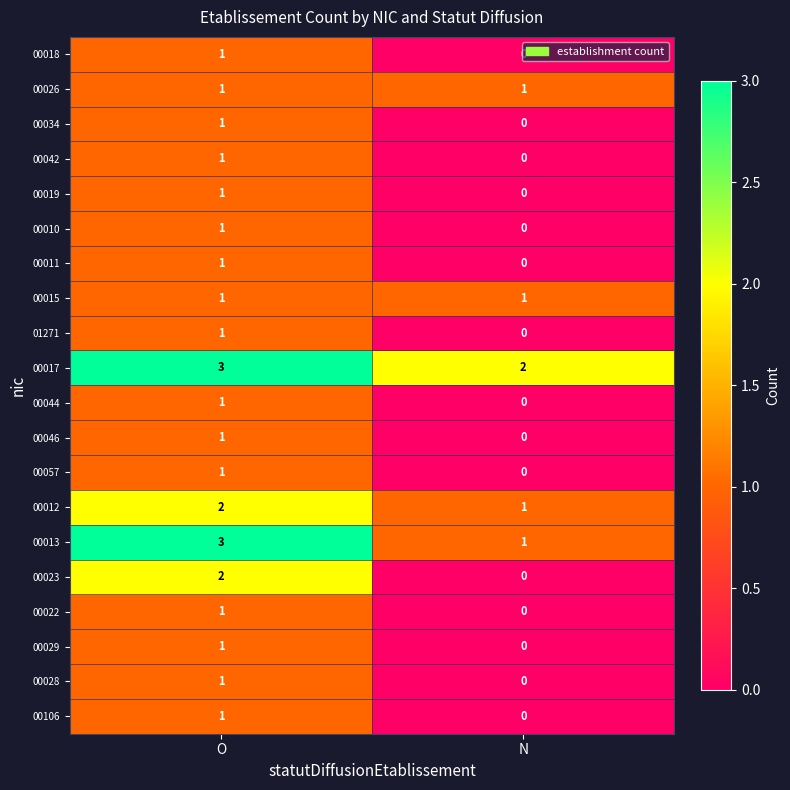

At which category is the sum across all series the highest?

O